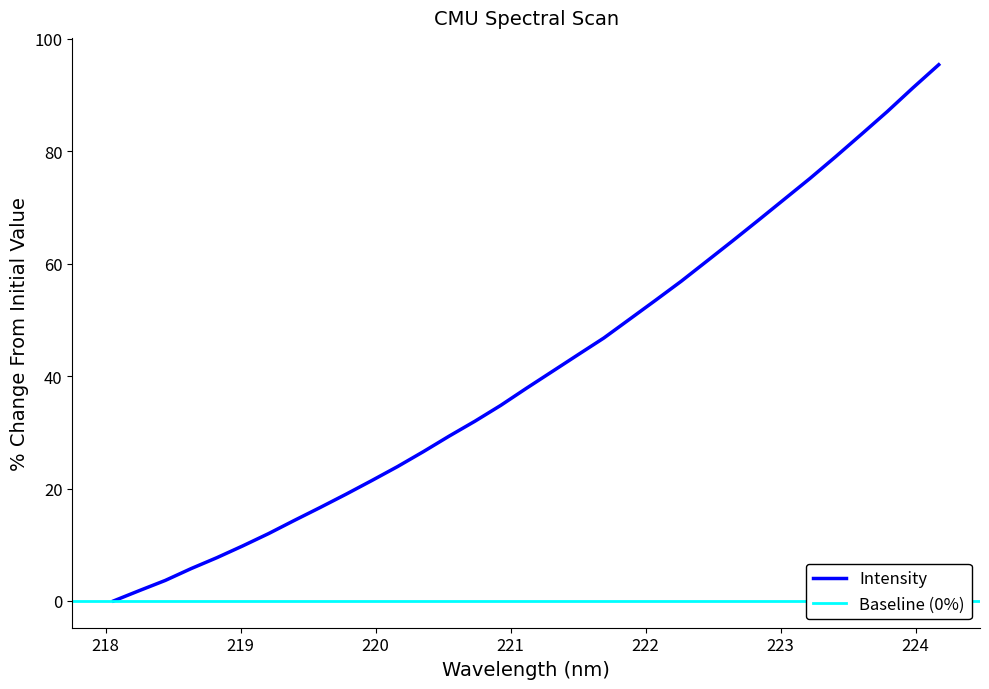

What is the sum of all values?

1363.0